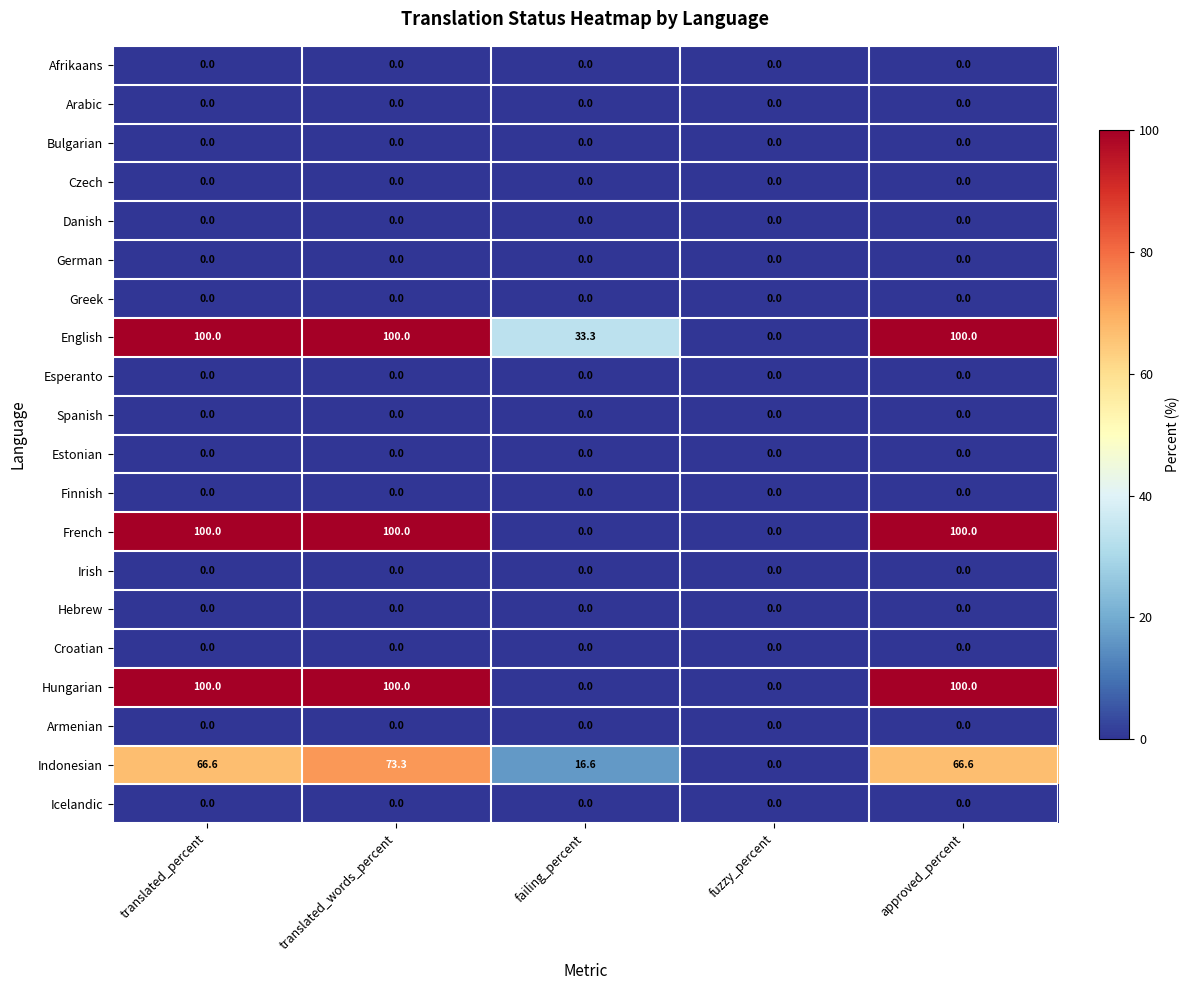

True or false: Bulgarian has a value of 0.0 at failing_percent.

True